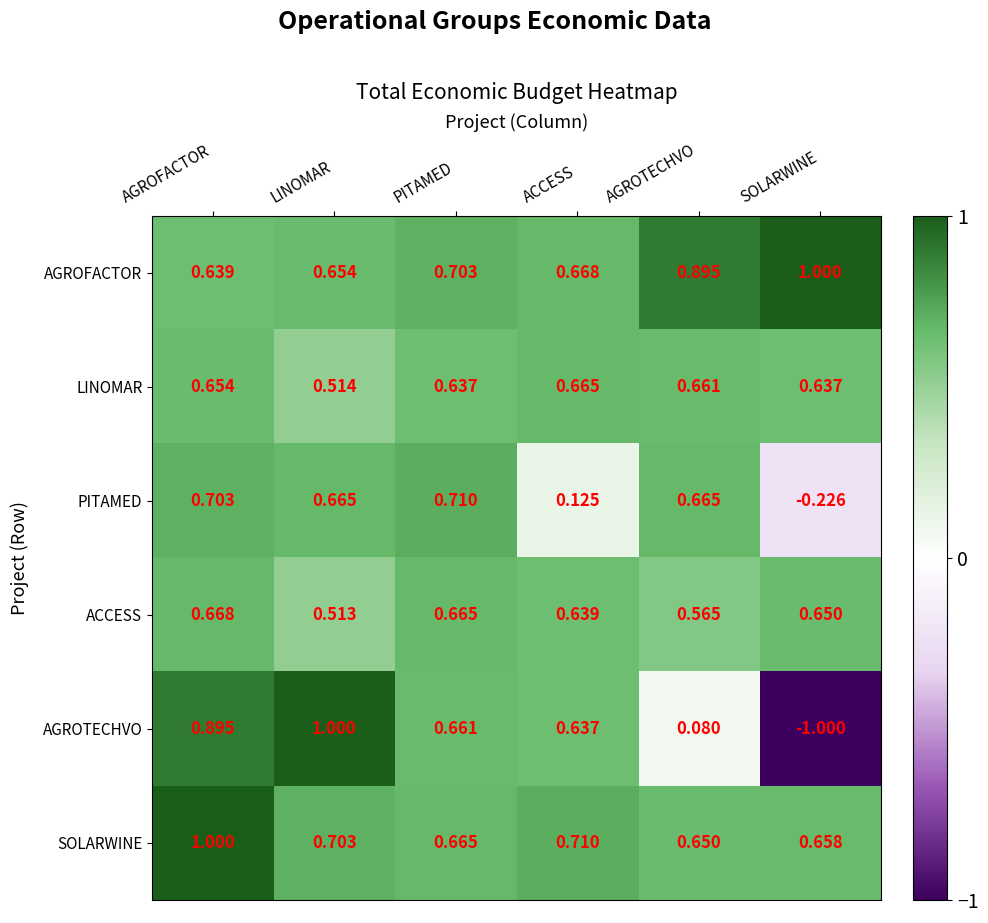

Between LINOMAR and SOLARWINE, which series saw the biggest shift?

AGROTECHVO